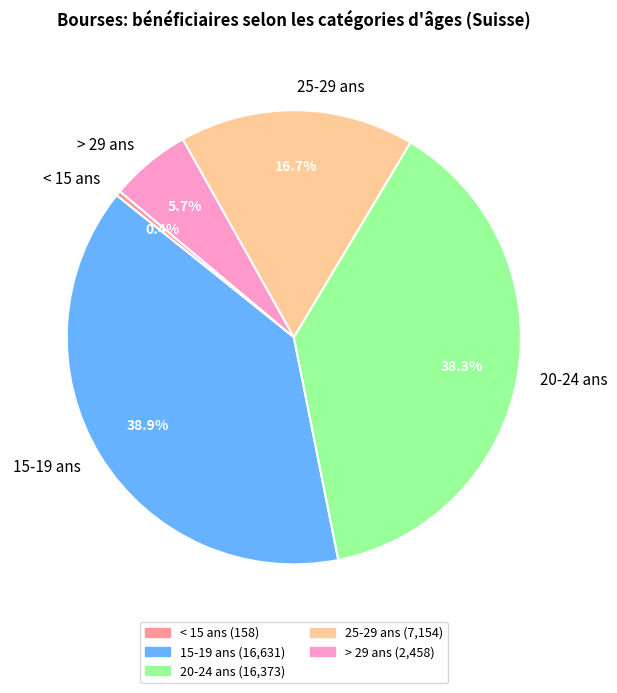

Is the sum of 25-29 ans and 20-24 ans greater than half?

Yes